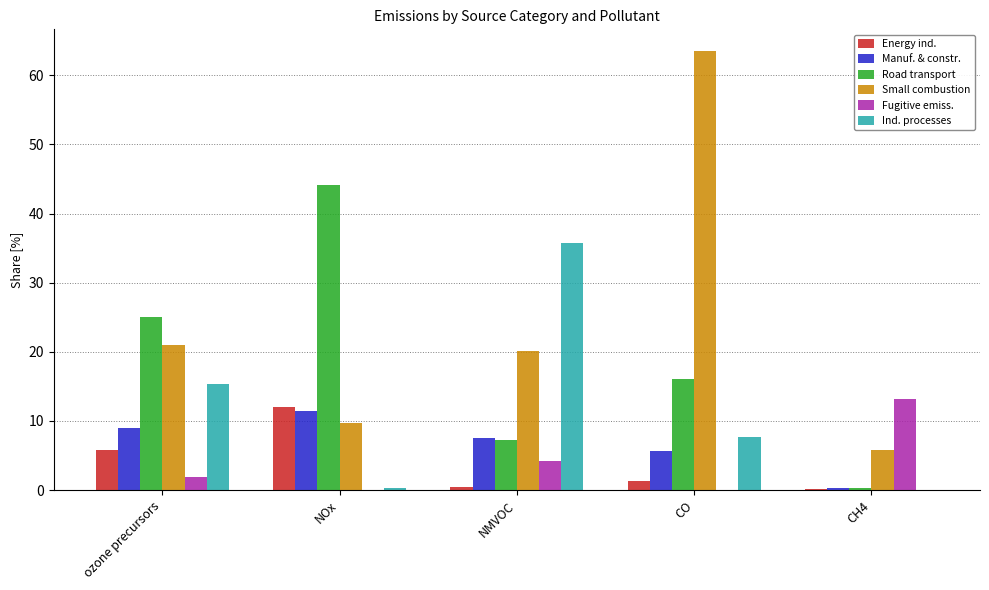

How many categories are shown in the chart?

5